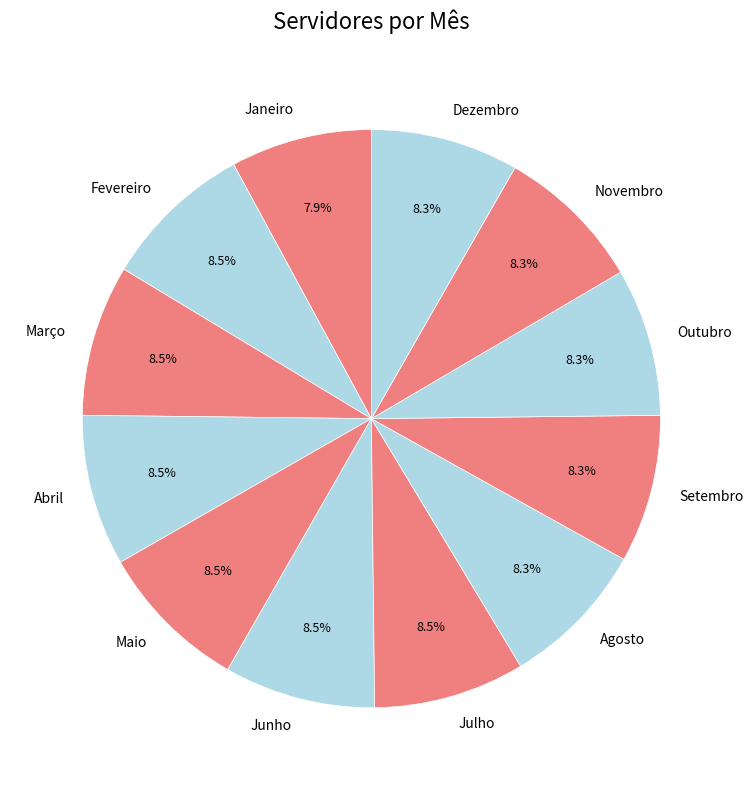

Count the number of slices in the pie.

12